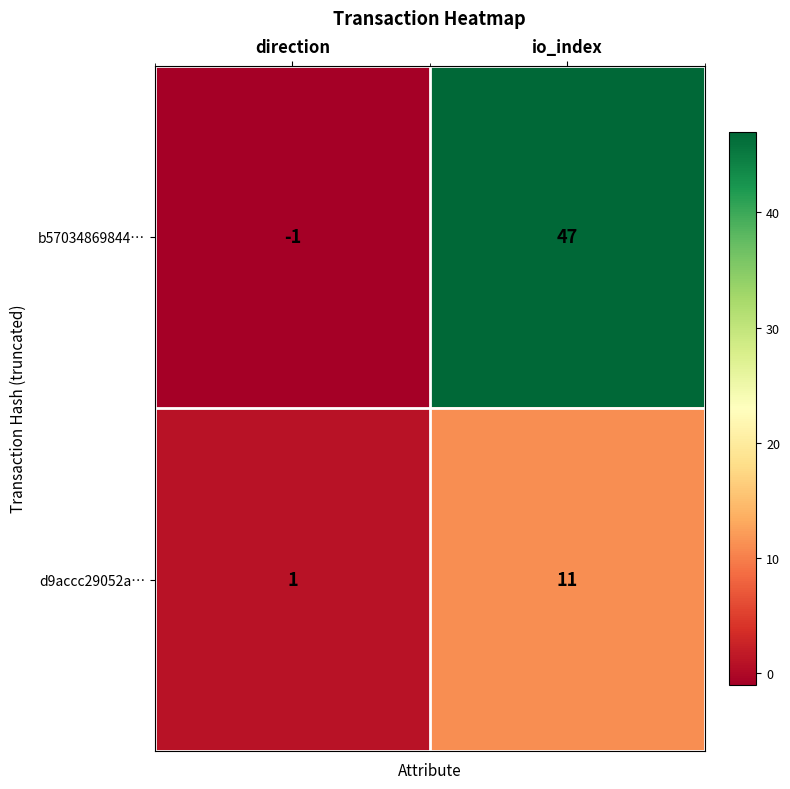

What is the average value of the d9accc29052a… series?

6